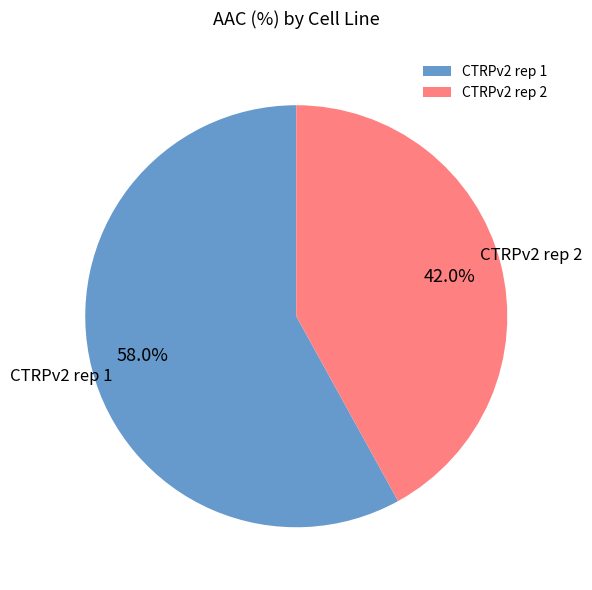

To the nearest percent, what is the difference between the largest and smallest slice percentages?

16%